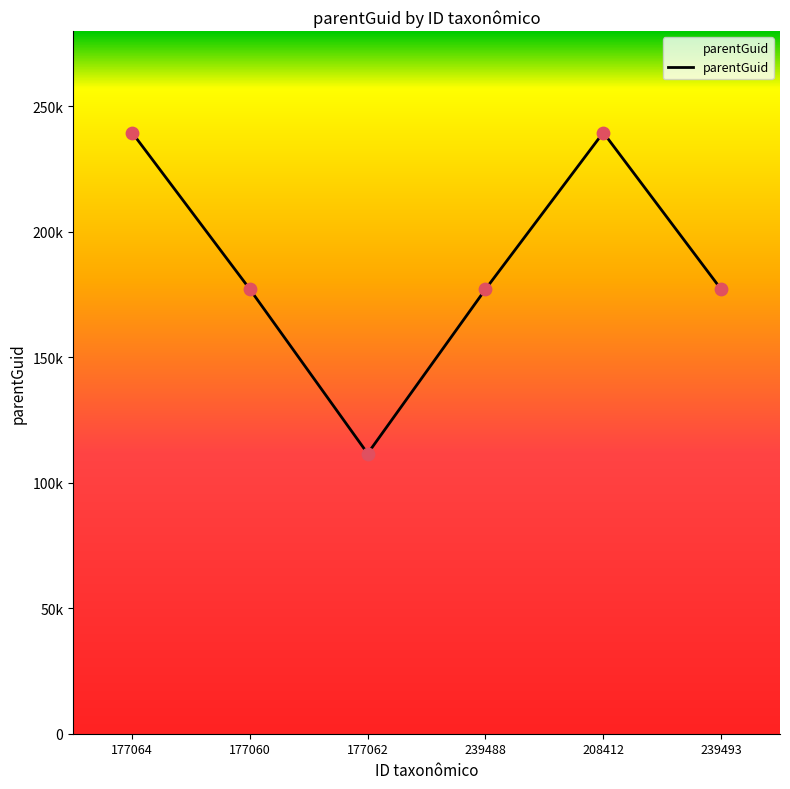

Does the chart have visible grid lines?

No